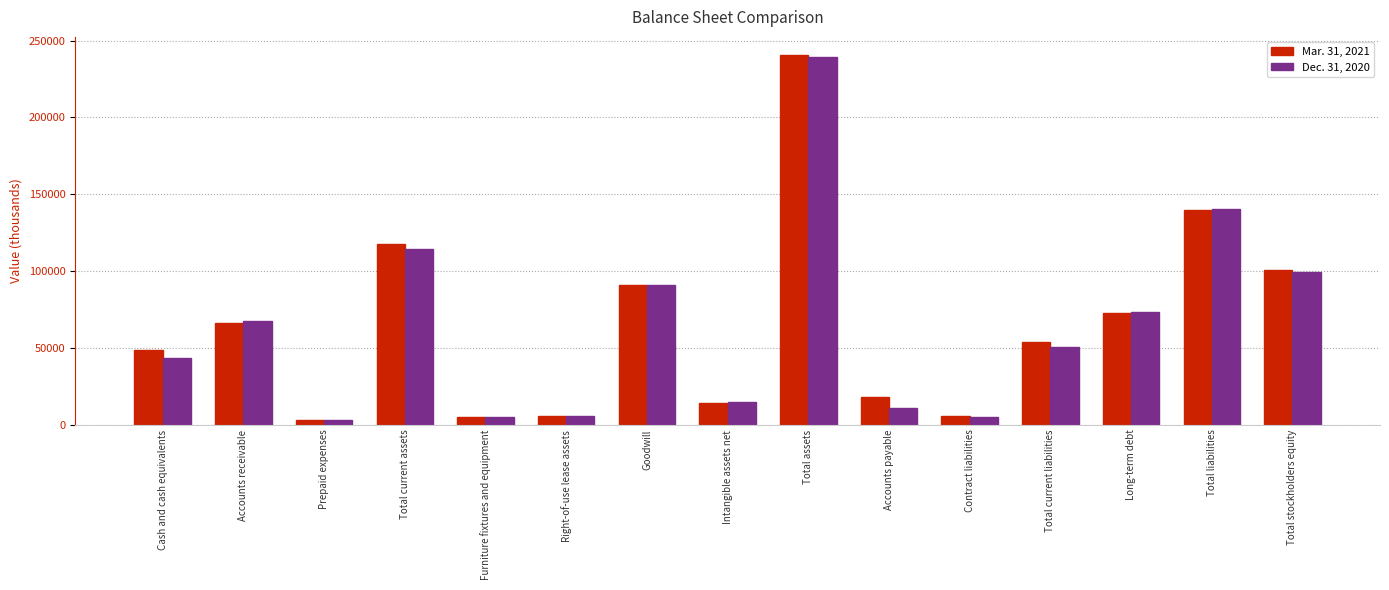

How many bars are there in each group?

2